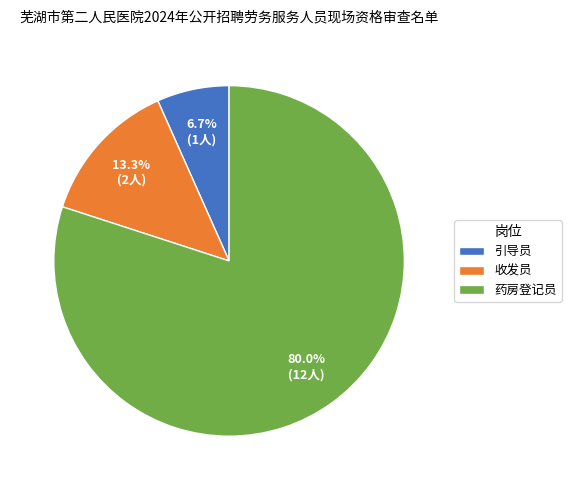

The 药房登记员 slice represents 80% of the pie. True or false?

True